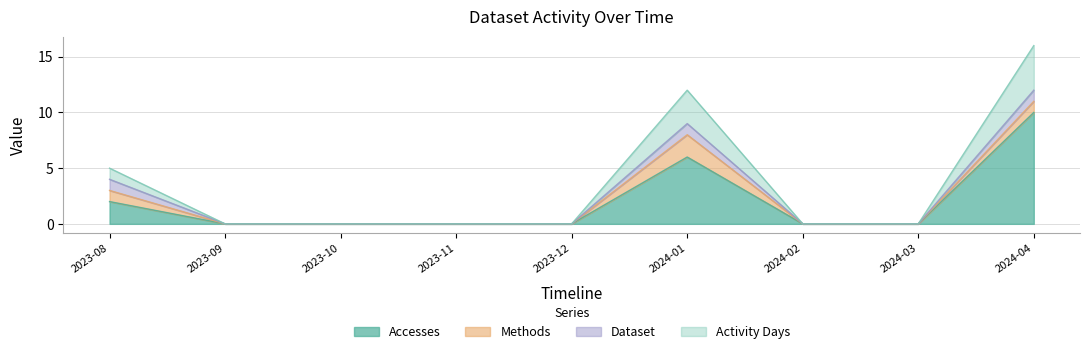

The Accesses series shows 3 at 2023-09. True or false?

False